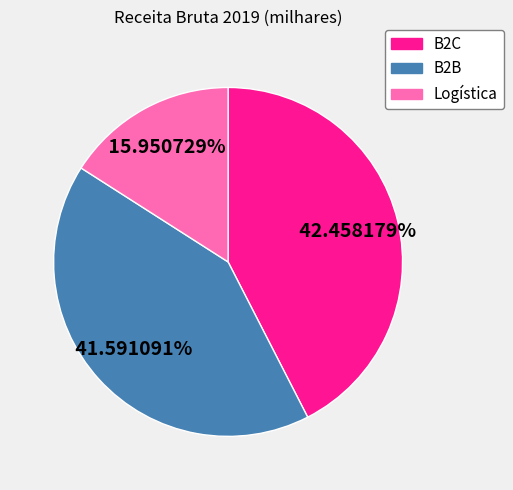

How many segments does this pie chart have?

3